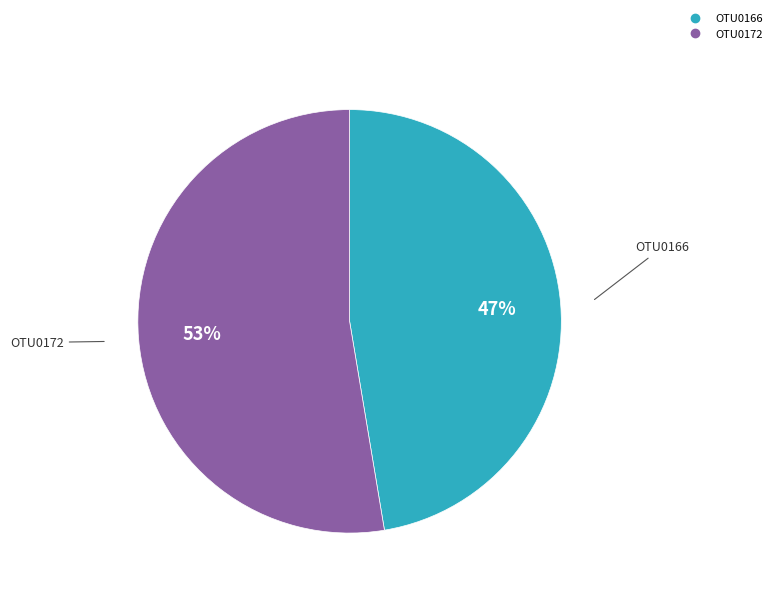

Between OTU0172 and OTU0166, which is larger?

OTU0172